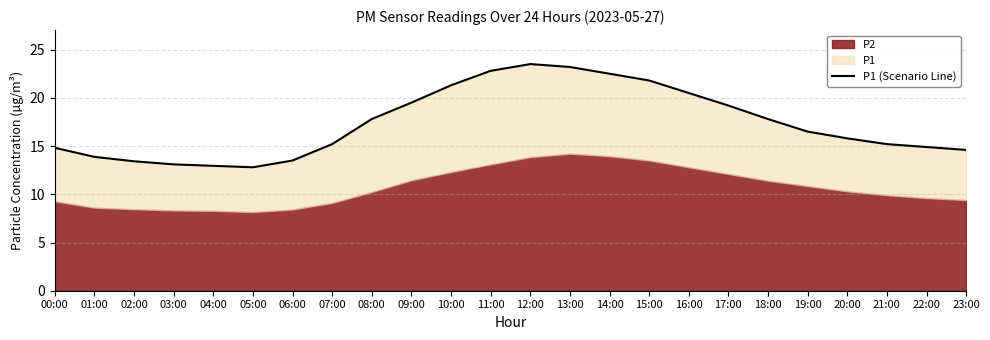

What is the minimum value shown in the chart?

12.8